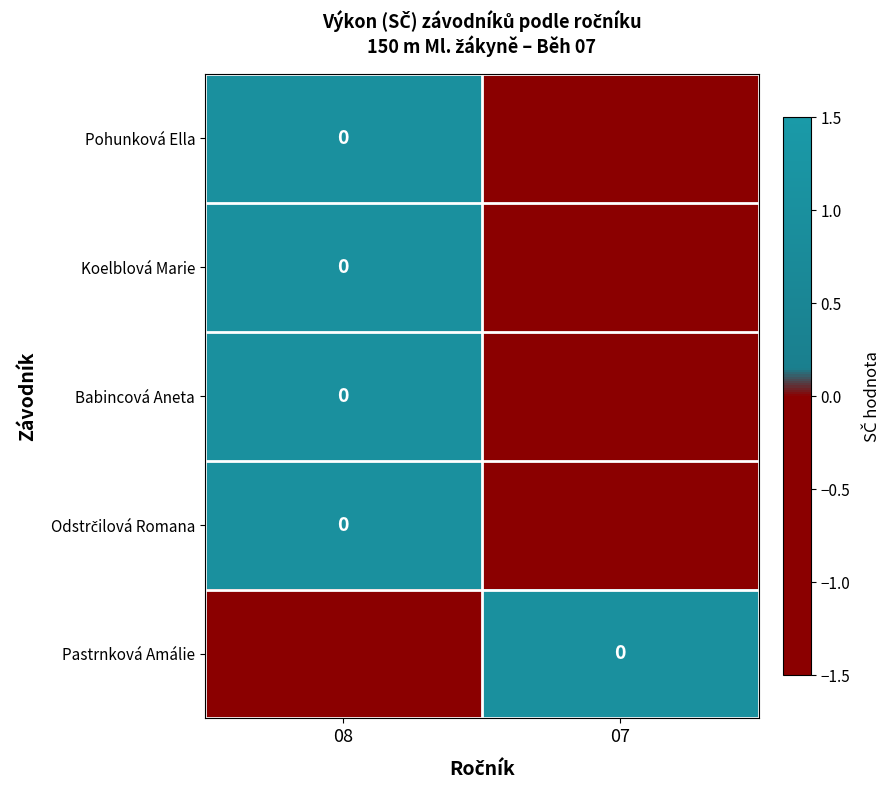

Which label corresponds to the largest value in the chart?

08